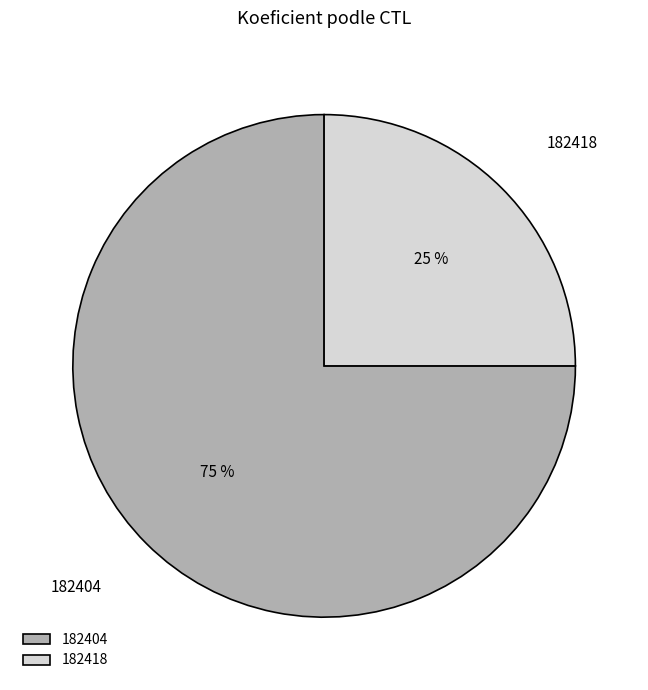

What percentage is the 182418 slice, to the nearest percent?

25%